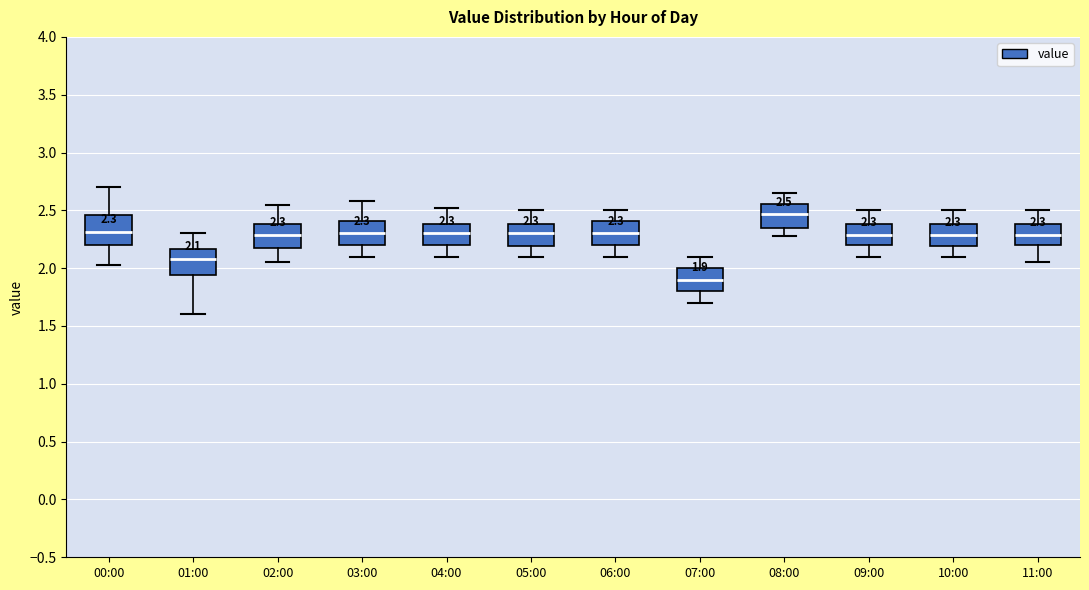

Which box's median line is the highest?

08:00